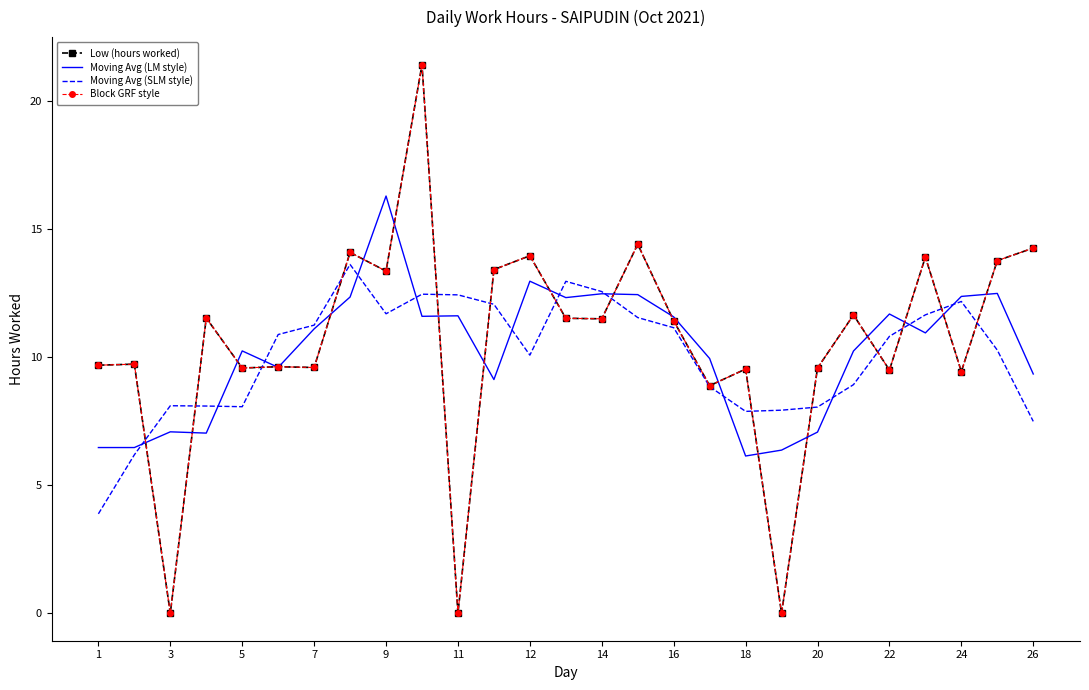

How many categories are shown in the chart?

27